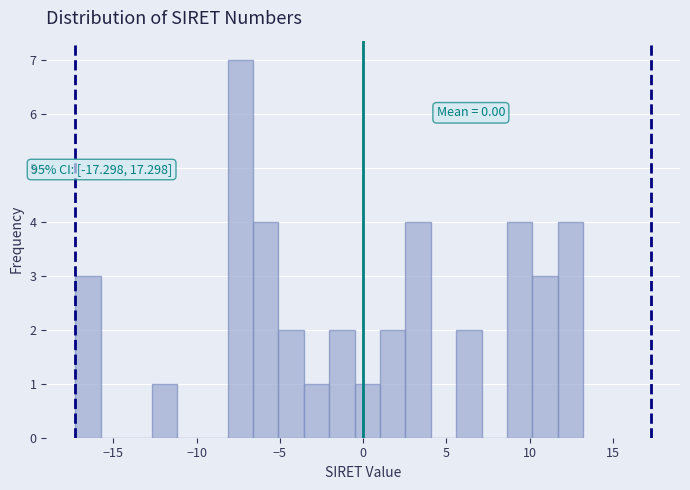

Around what value on the x-axis is the tallest bar? Give the approximate position of its centre, as read against the axis.

-7.5